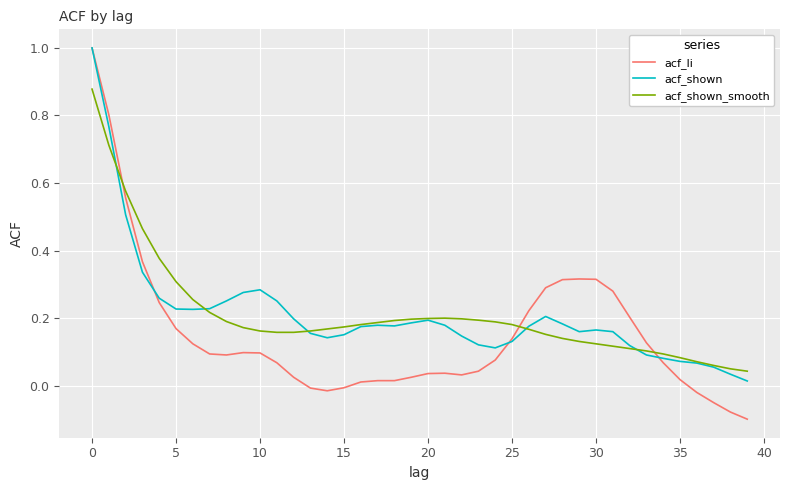

Is this an area chart (filled region under the line)?

No